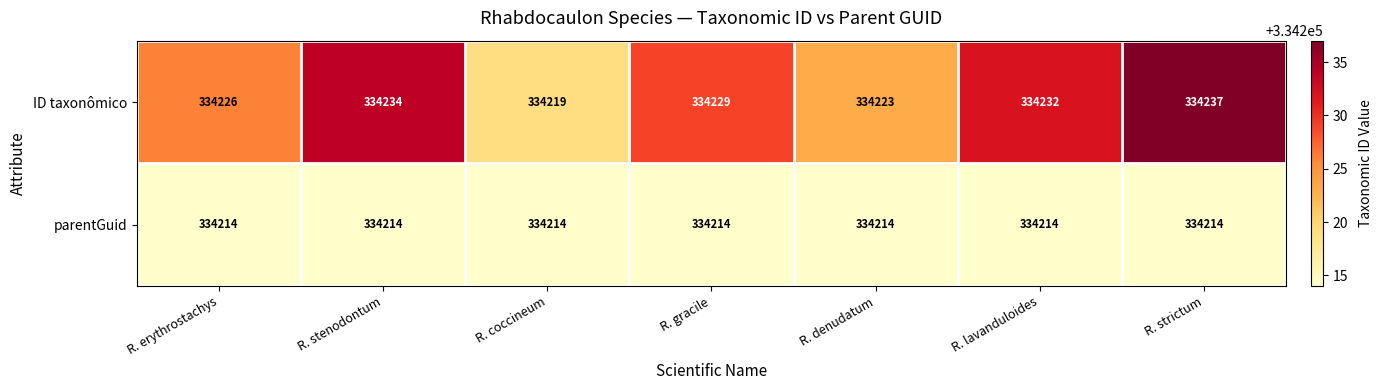

Count the ID taxonômico values in the range 334223 to 334234.

5